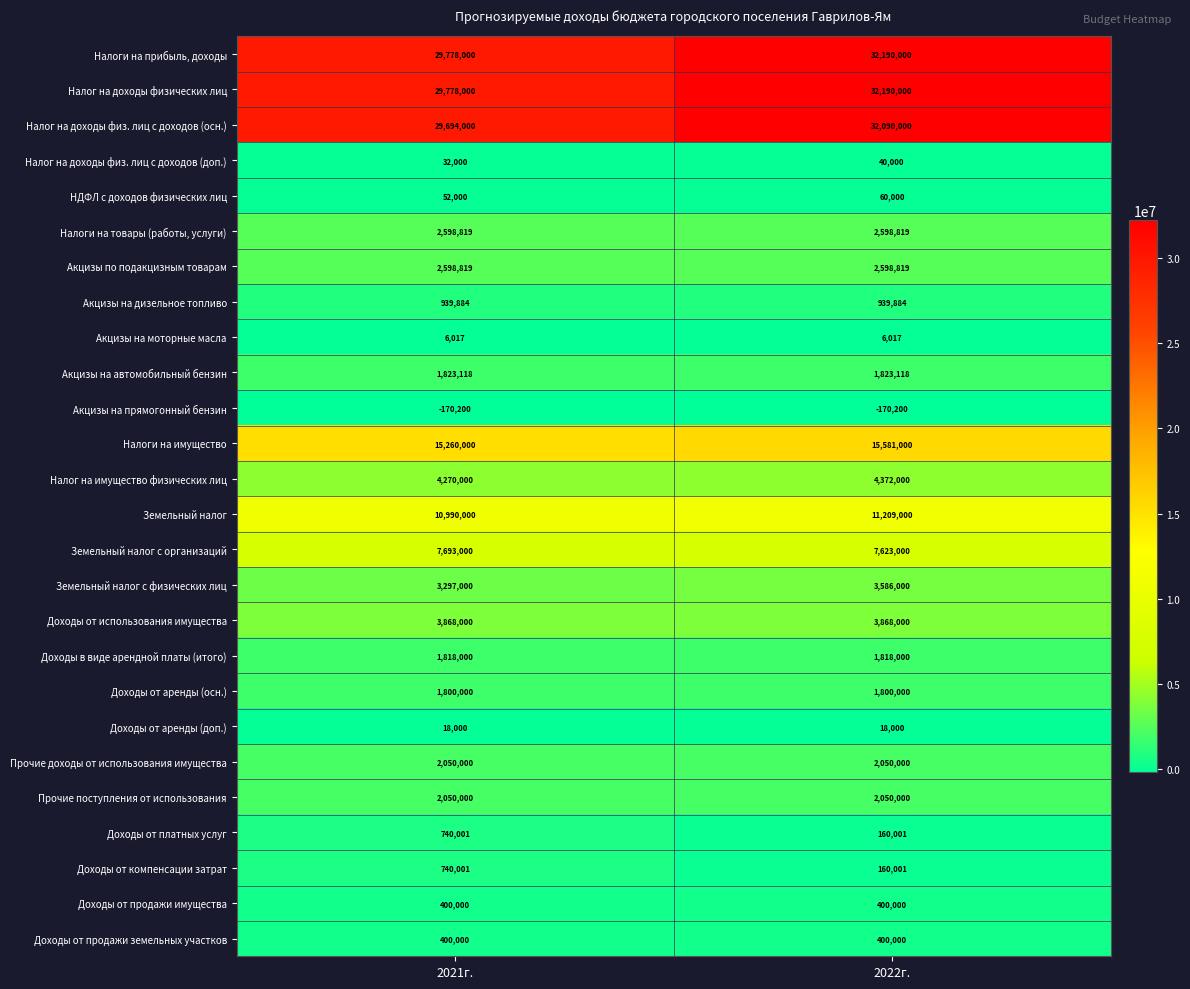

What is the difference between the maximum and minimum values in the Налог на доходы физ. лиц с доходов (доп.) series?

8000